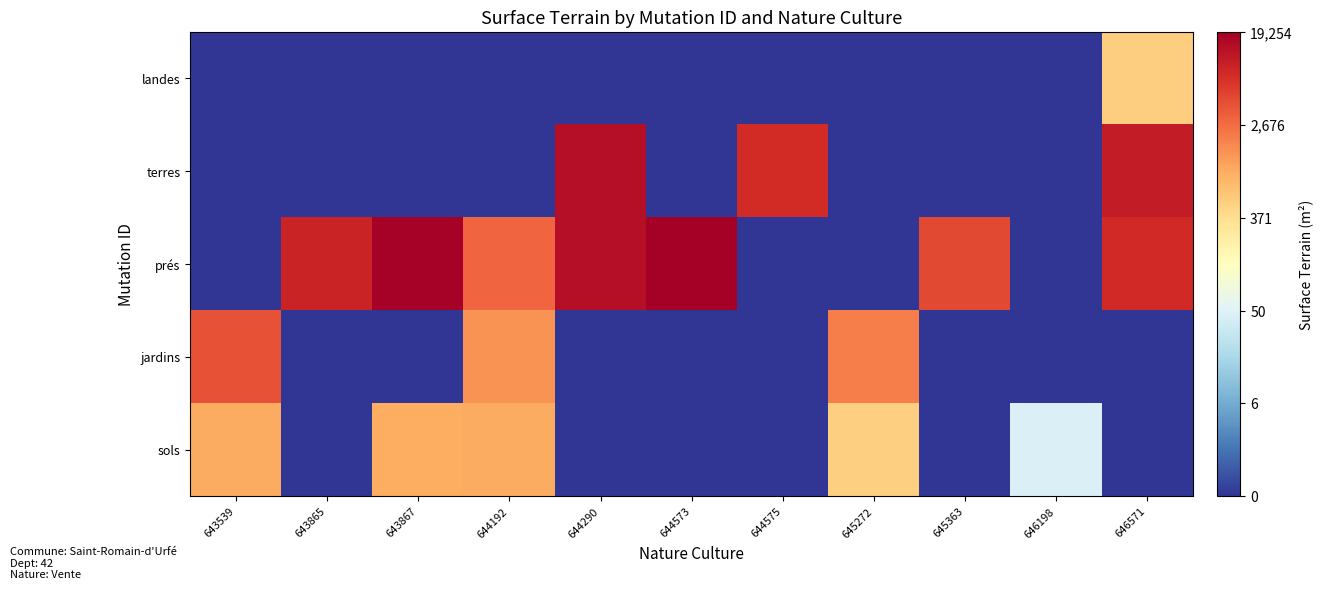

Reading left to right, extract all data points from this chart.

sols: 643539=6.9	643865=0.0	643867=6.9	644192=6.9	644290=0.0	644573=0.0	644575=0.0	645272=6.2	645363=0.0	646198=3.9	646571=0.0
jardins: 643539=8.3	643865=0.0	643867=0.0	644192=7.3	644290=0.0	644573=0.0	644575=0.0	645272=7.6	645363=0.0	646198=0.0	646571=0.0
prés: 643539=0.0	643865=9.1	643867=9.8	644192=8.0	644290=9.5	644573=9.9	644575=0.0	645272=0.0	645363=8.5	646198=0.0	646571=9.0
terres: 643539=0.0	643865=0.0	643867=0.0	644192=0.0	644290=9.5	644573=0.0	644575=8.9	645272=0.0	645363=0.0	646198=0.0	646571=9.3
landes: 643539=0.0	643865=0.0	643867=0.0	644192=0.0	644290=0.0	644573=0.0	644575=0.0	645272=0.0	645363=0.0	646198=0.0	646571=6.3